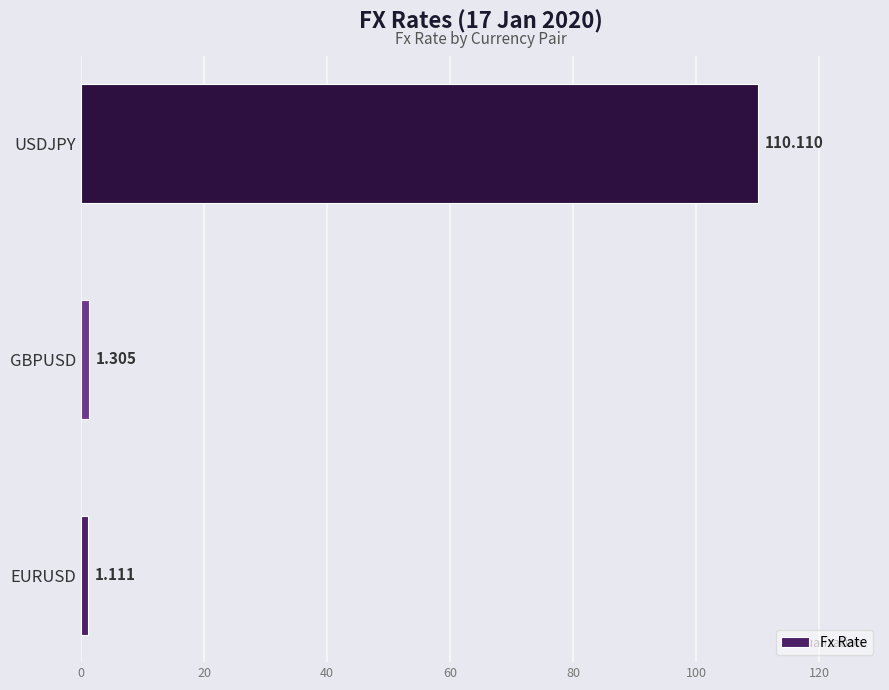

At which label is the value closest to 55?

GBPUSD